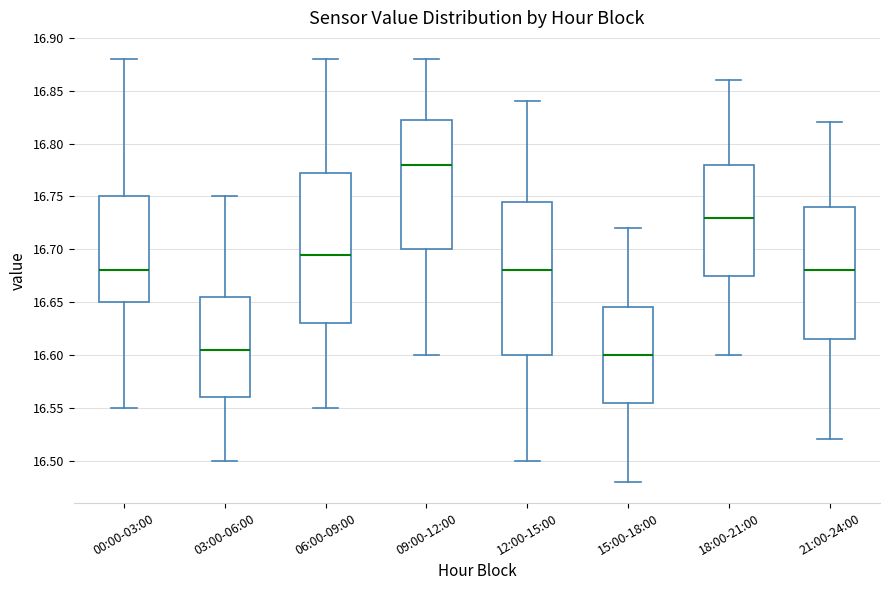

Reading left to right, read every box against the y-axis: the position of its median line, the range the box covers, and the ends of its whiskers. The values are not printed on the chart, so give them approximately, as read against the axis.

00:00-03:00: median 16.680, box 16.650 to 16.750, whiskers 16.550 to 16.880
03:00-06:00: median 16.605, box 16.560 to 16.655, whiskers 16.500 to 16.750
06:00-09:00: median 16.695, box 16.630 to 16.775, whiskers 16.550 to 16.880
09:00-12:00: median 16.780, box 16.700 to 16.825, whiskers 16.600 to 16.880
12:00-15:00: median 16.680, box 16.600 to 16.745, whiskers 16.500 to 16.840
15:00-18:00: median 16.600, box 16.555 to 16.645, whiskers 16.480 to 16.720
18:00-21:00: median 16.730, box 16.675 to 16.780, whiskers 16.600 to 16.860
21:00-24:00: median 16.680, box 16.615 to 16.740, whiskers 16.520 to 16.820